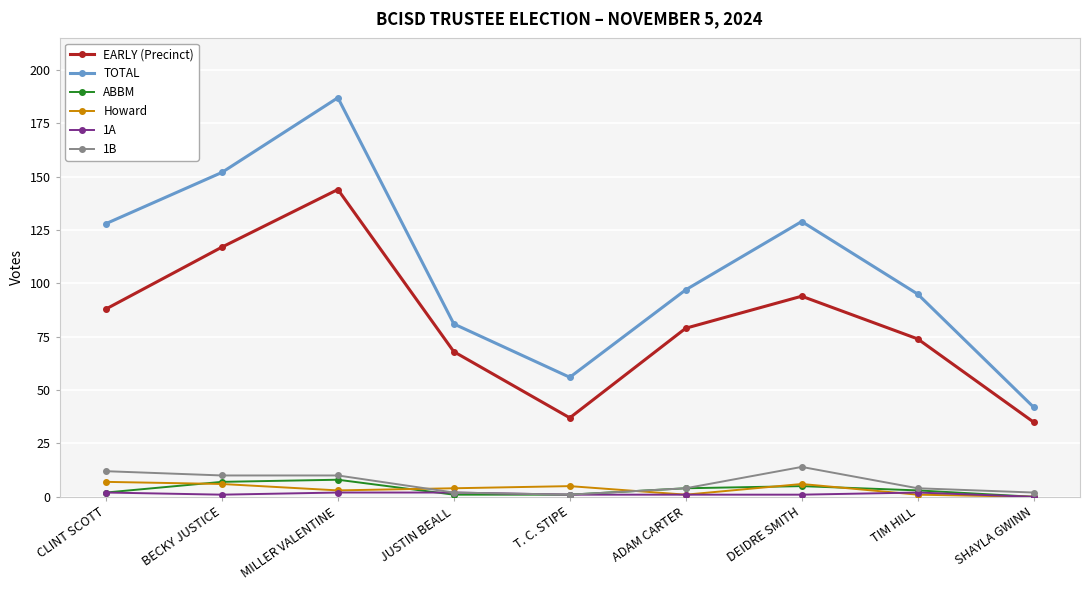

The EARLY (Precinct) series shows 30 at TIM HILL. True or false?

False